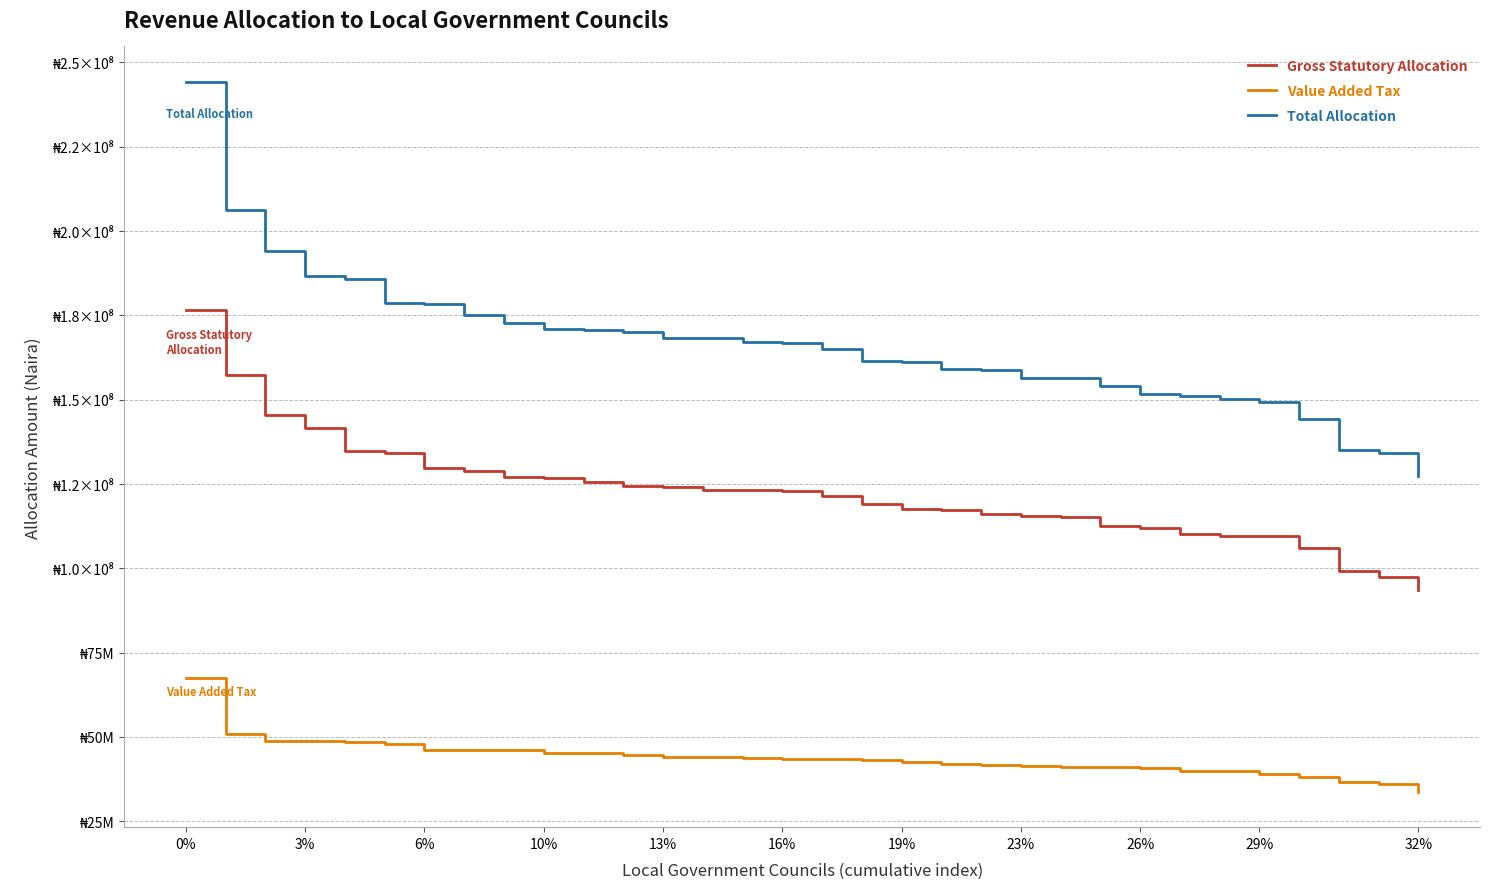

What is the smallest value displayed?

33772850.4